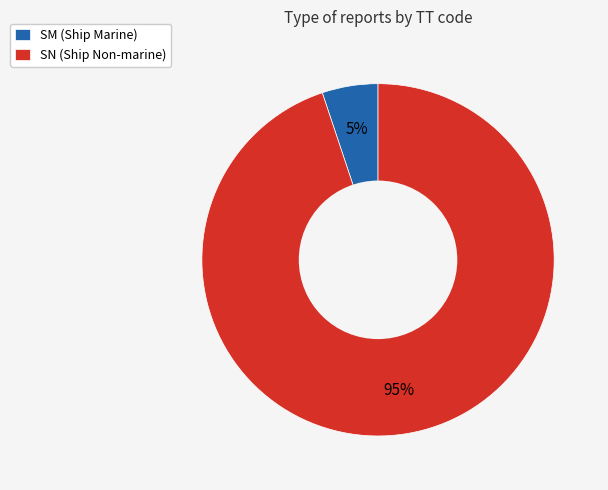

Which category accounts for the majority?

SN (Ship Non-marine)